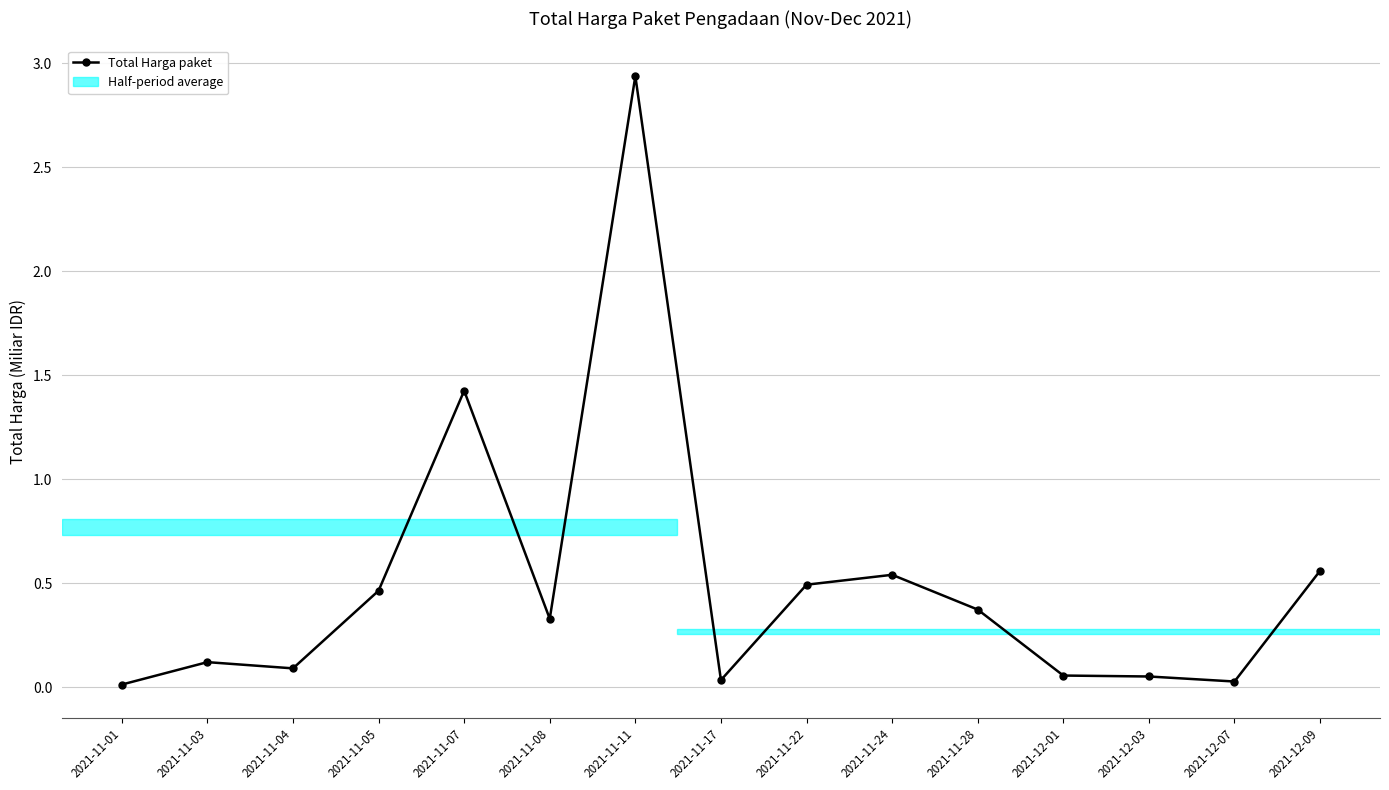

What is the change in value from 2021-11-07 to 2021-11-28?

-1.1